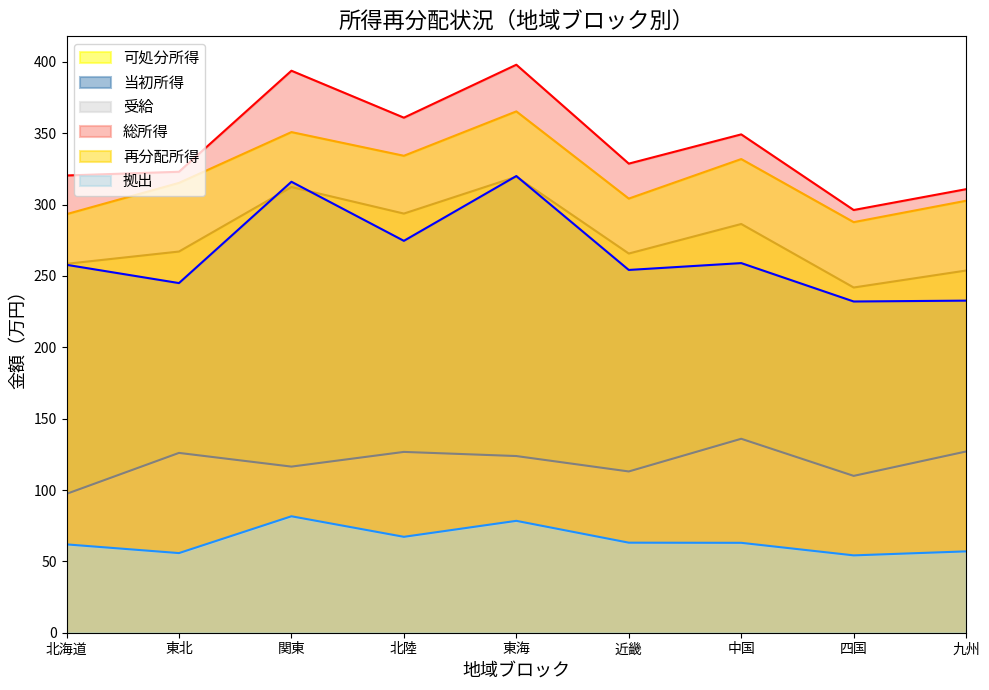

Reading left to right, list all the values displayed in this chart.

可処分所得: 258.5	267.1	312.3	293.7	319.5	265.7	286.4	241.9	253.8
当初所得: 257.8	245.0	316.0	274.6	320.0	254.2	259.0	232.1	232.7
受給: 97.3	126.0	116.4	126.7	123.8	113.0	135.9	109.9	127.0
総所得: 320.4	323.0	393.8	360.9	398.0	328.7	349.2	296.2	310.8
再分配所得: 293.3	315.2	350.8	334.2	365.3	304.2	331.9	287.7	302.7
拠出: 61.9	55.8	81.6	67.2	78.4	63.1	63.0	54.2	57.0